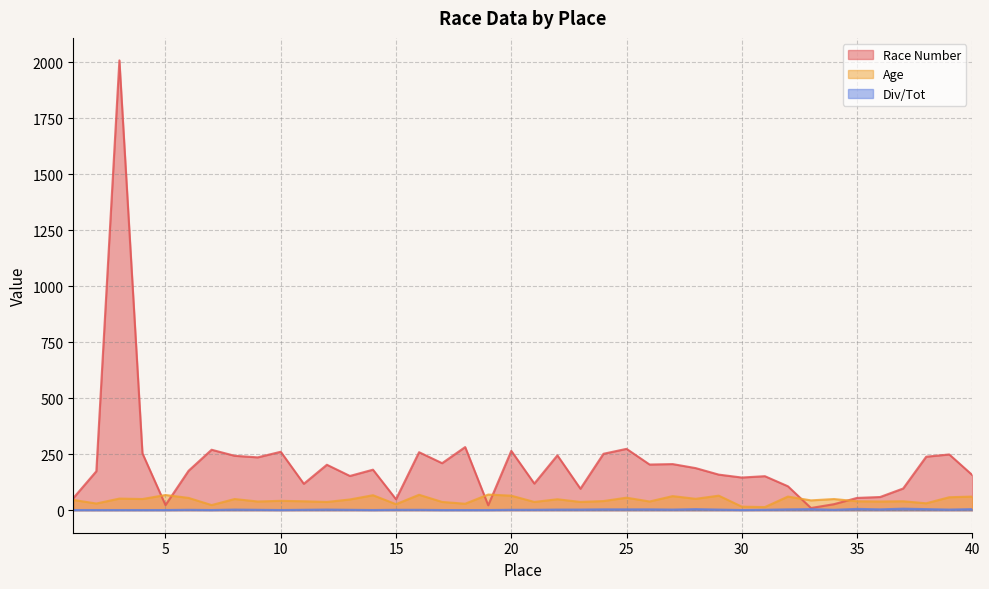

How many interior local valleys does the Div/Tot series have?

8